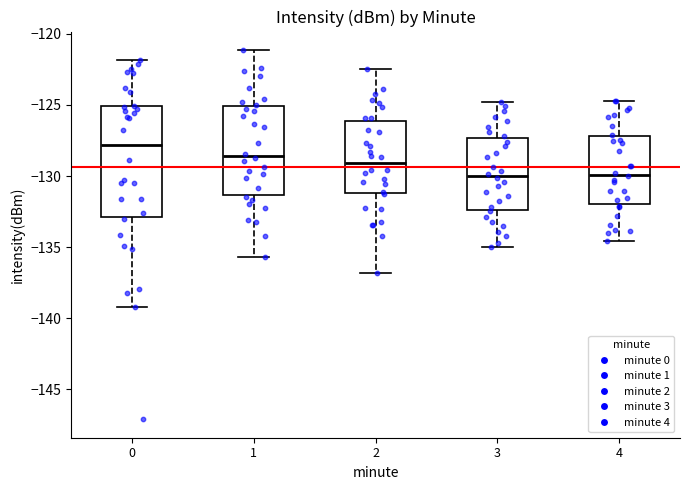

Where is the upper edge of the box at x = 1 on the y-axis? The values are not printed on the chart, so give them approximately, as read against the axis.

-125.0